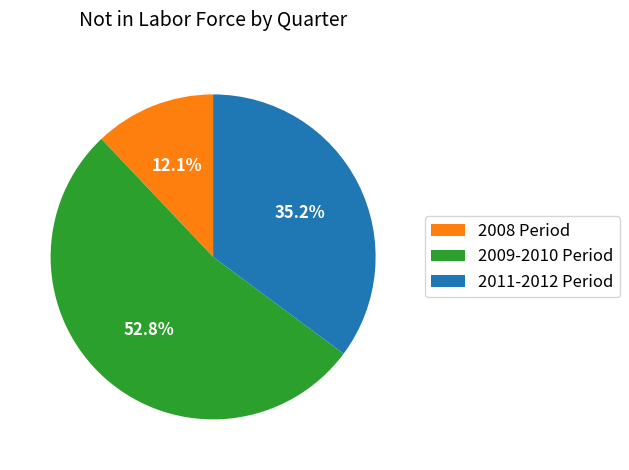

Which has a higher value, 2008 Period or 2009-2010 Period?

2009-2010 Period